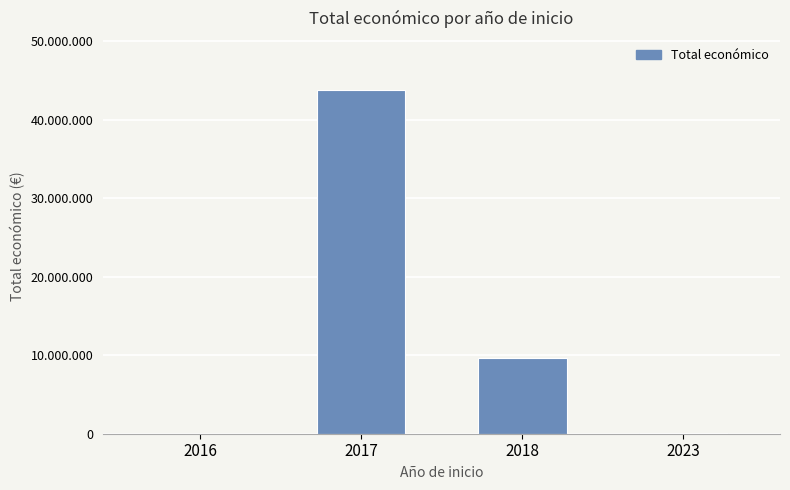

What is the sum of all values?

53684265